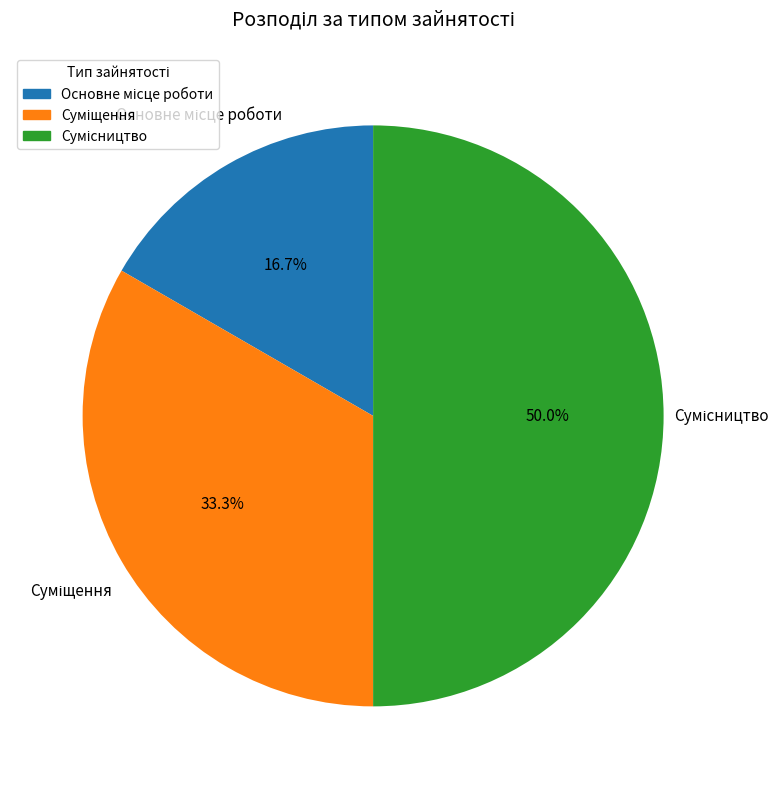

To the nearest percent, what is the average slice percentage?

33%